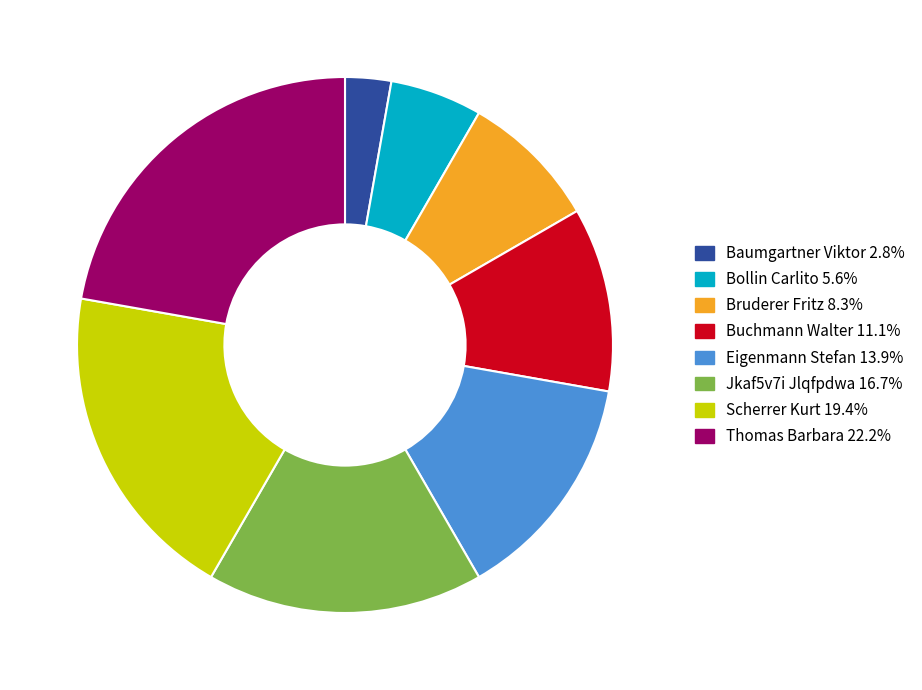

Rank the categories by value from highest to lowest.

Thomas Barbara, Scherrer Kurt, Jkaf5v7i Jlqfpdwa, Eigenmann Stefan, Buchmann Walter, Bruderer Fritz, Bollin Carlito, Baumgartner Viktor